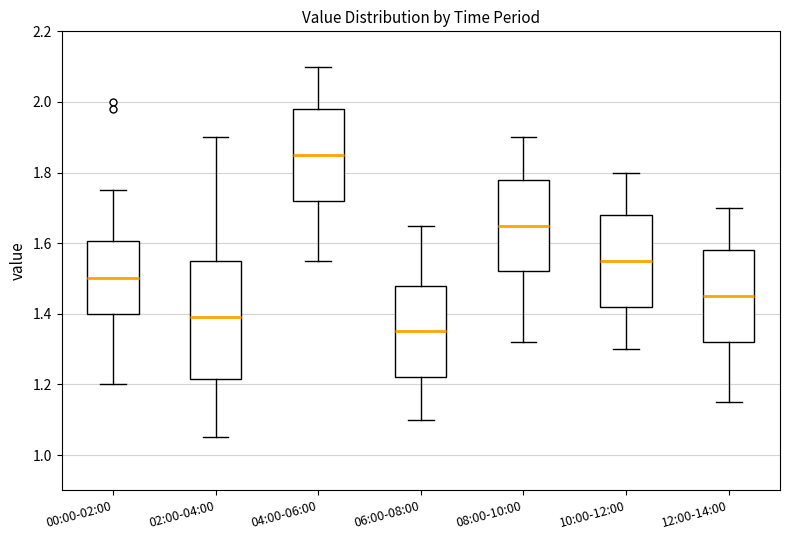

Comparing the boxes themselves (not the whiskers), which one is the tallest?

02:00-04:00